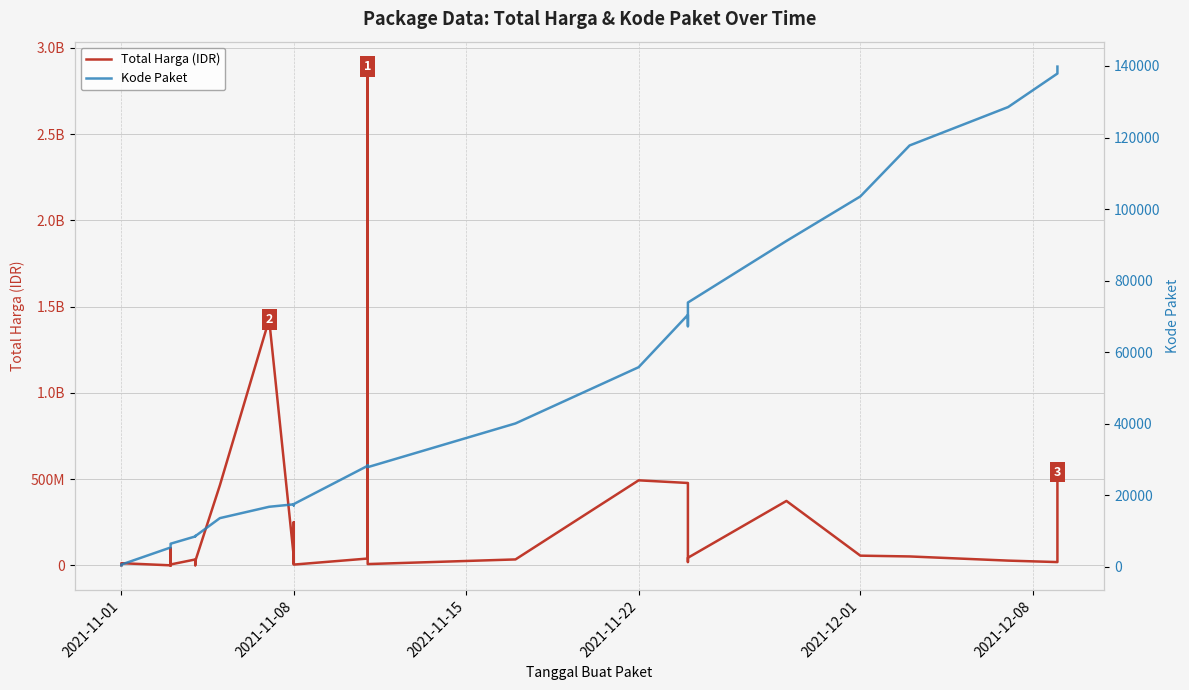

True or false: Kode Paket and Total Harga (IDR) intersect in this chart.

False